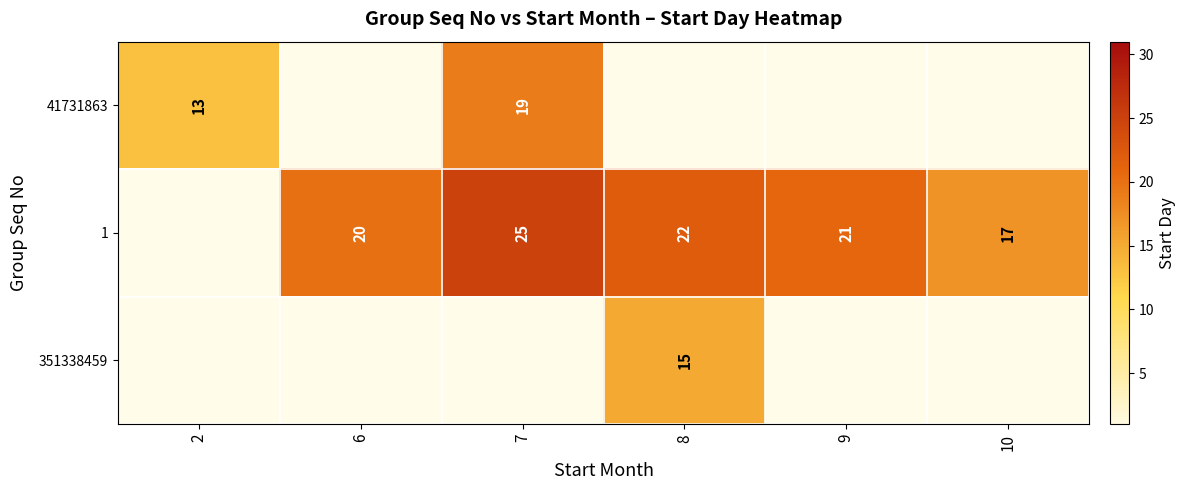

Is it true that 41731863 equals 12 at 7?

False